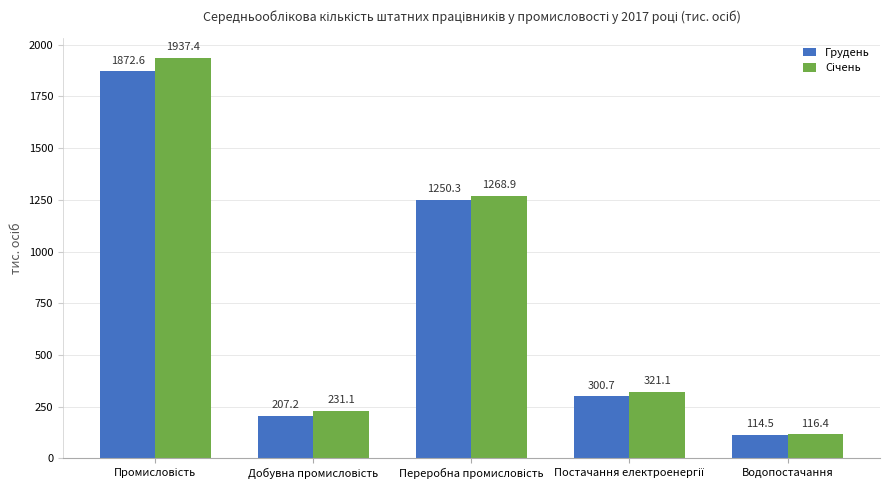

What is the smallest value displayed?

114.5